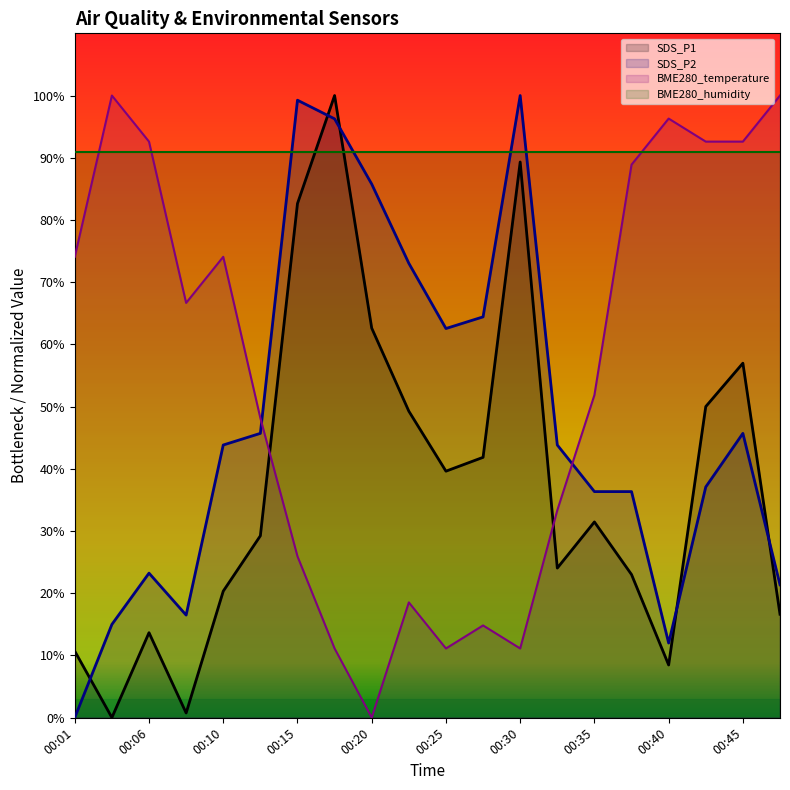

True or false: BME280_temperature has more than 2 points higher than both neighbors.

True